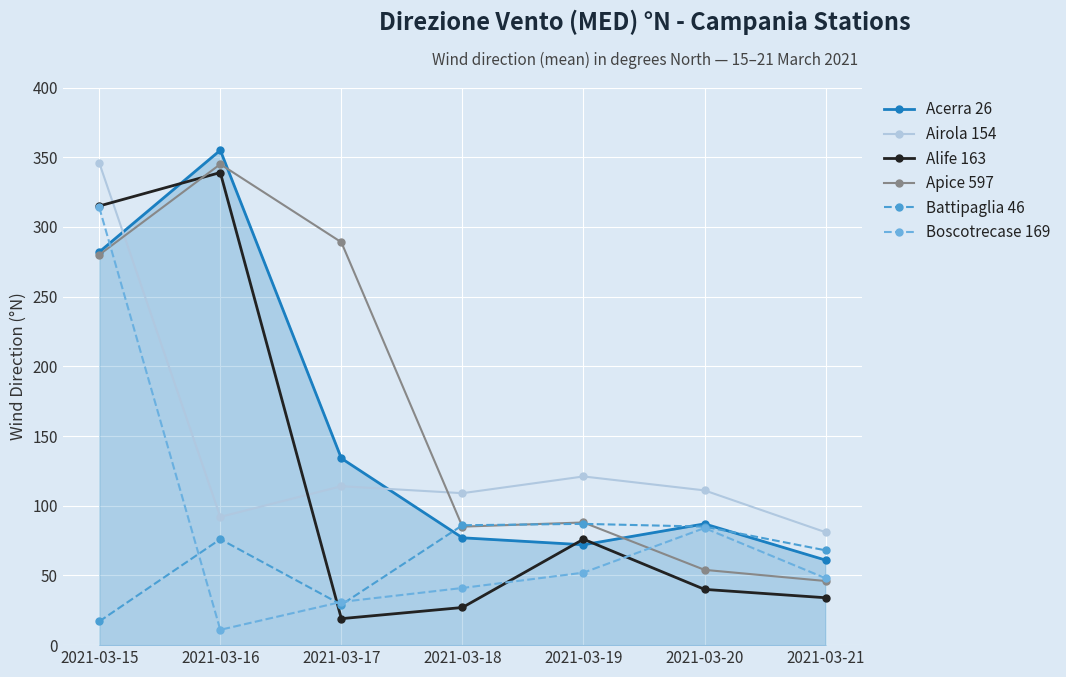

At which category does Apice 597 reach its first local peak?

2021-03-16